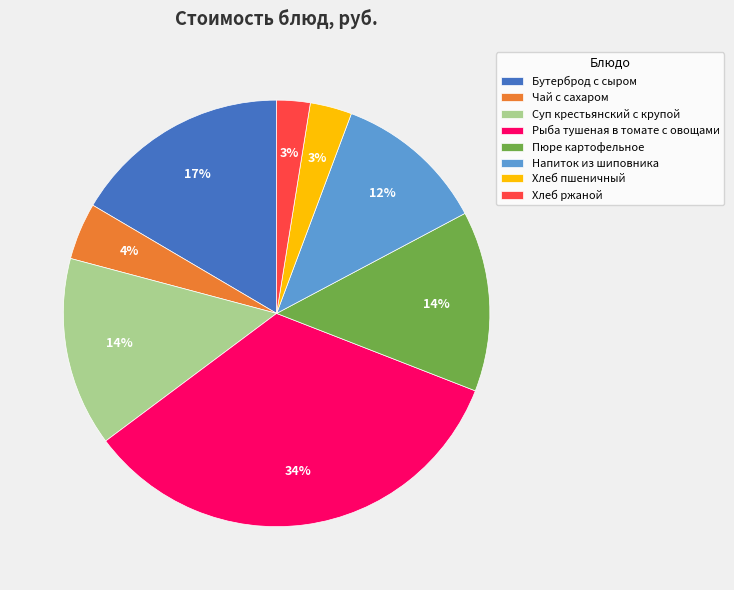

Is the sum of Пюре картофельное and Напиток из шиповника greater than half?

No